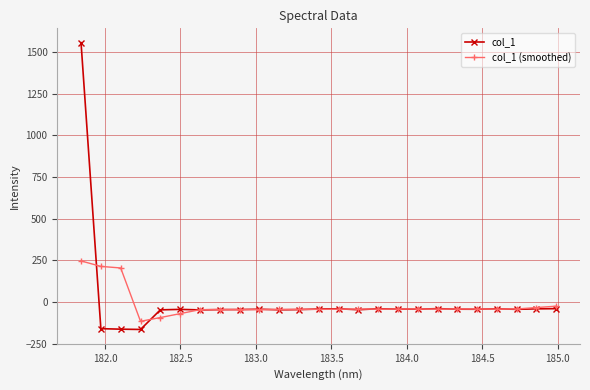

Rank the series by their maximum value, from highest to lowest.

col_1, col_1 (smoothed)